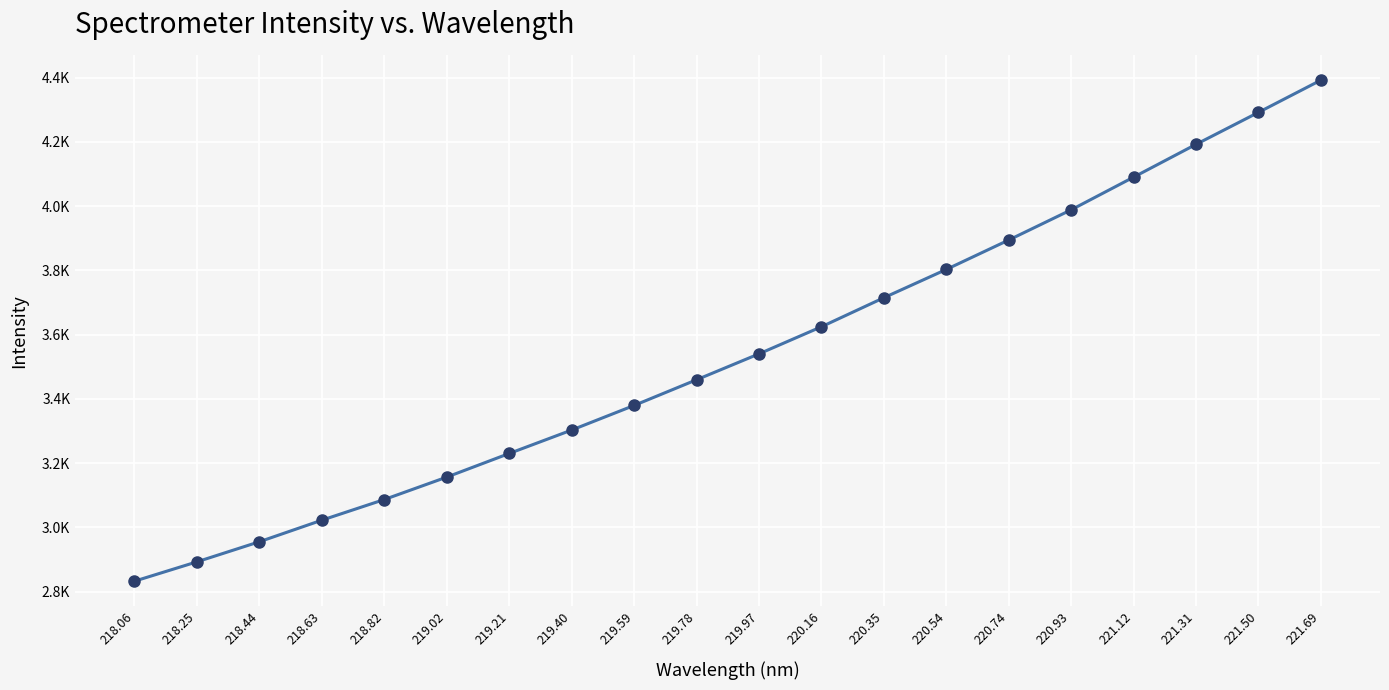

Is this an area chart (filled region under the line)?

No